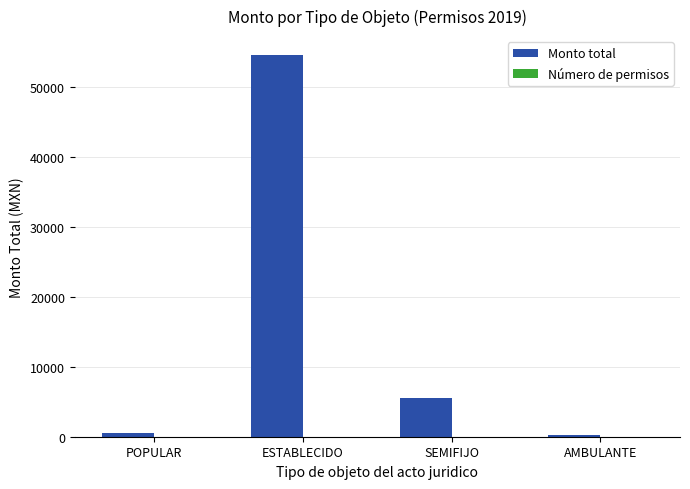

How many series are shown in this chart?

2